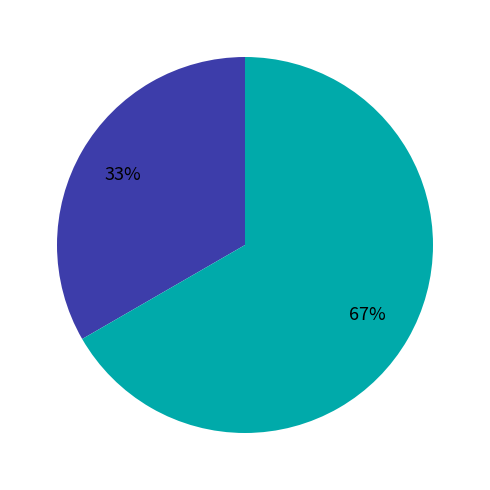

To the nearest percent, what is the average slice percentage?

50%